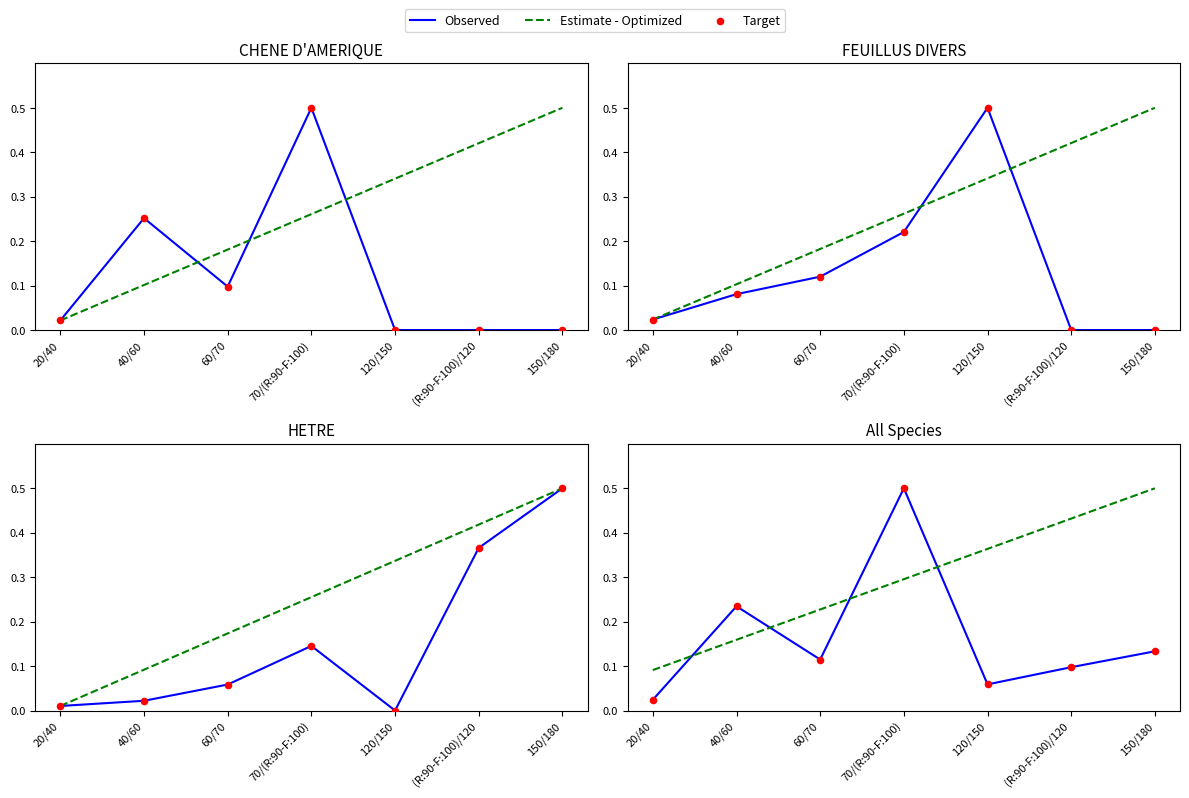

What are all the series names shown in the legend?

Observed, Estimate - Optimized, Target